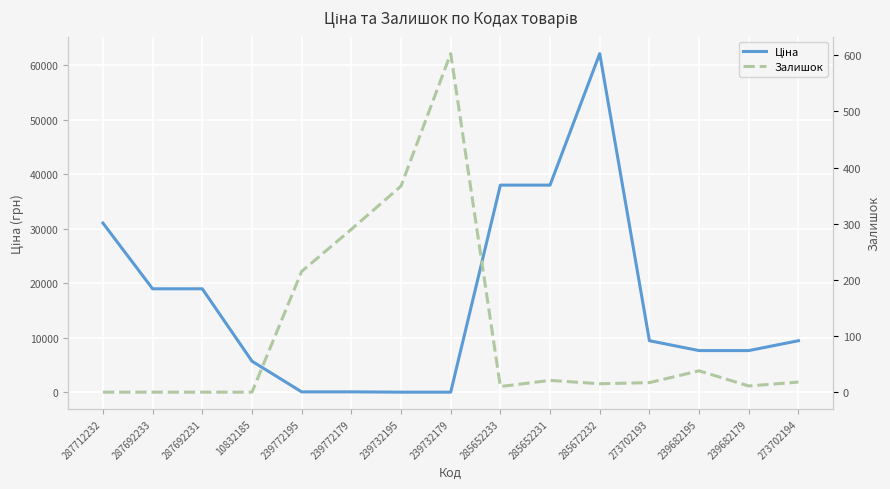

How many data points in Залишок are less than 17?

7